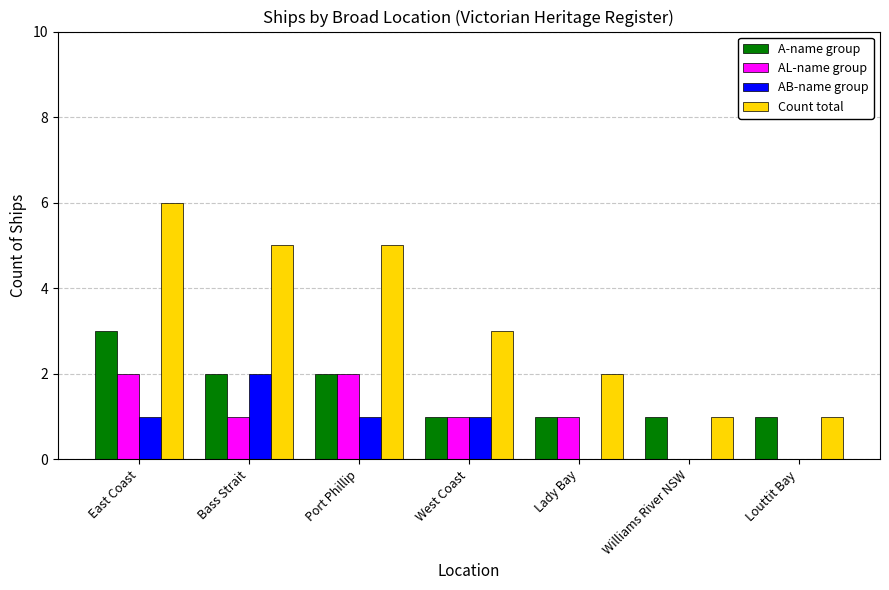

Reading right to left, extract all data points from this chart.

A-name group: Louttit Bay=1	Williams River NSW=1	Lady Bay=1	West Coast=1	Port Phillip=2	Bass Strait=2	East Coast=3
AL-name group: Louttit Bay=0	Williams River NSW=0	Lady Bay=1	West Coast=1	Port Phillip=2	Bass Strait=1	East Coast=2
AB-name group: Louttit Bay=0	Williams River NSW=0	Lady Bay=0	West Coast=1	Port Phillip=1	Bass Strait=2	East Coast=1
Count total: Louttit Bay=1	Williams River NSW=1	Lady Bay=2	West Coast=3	Port Phillip=5	Bass Strait=5	East Coast=6